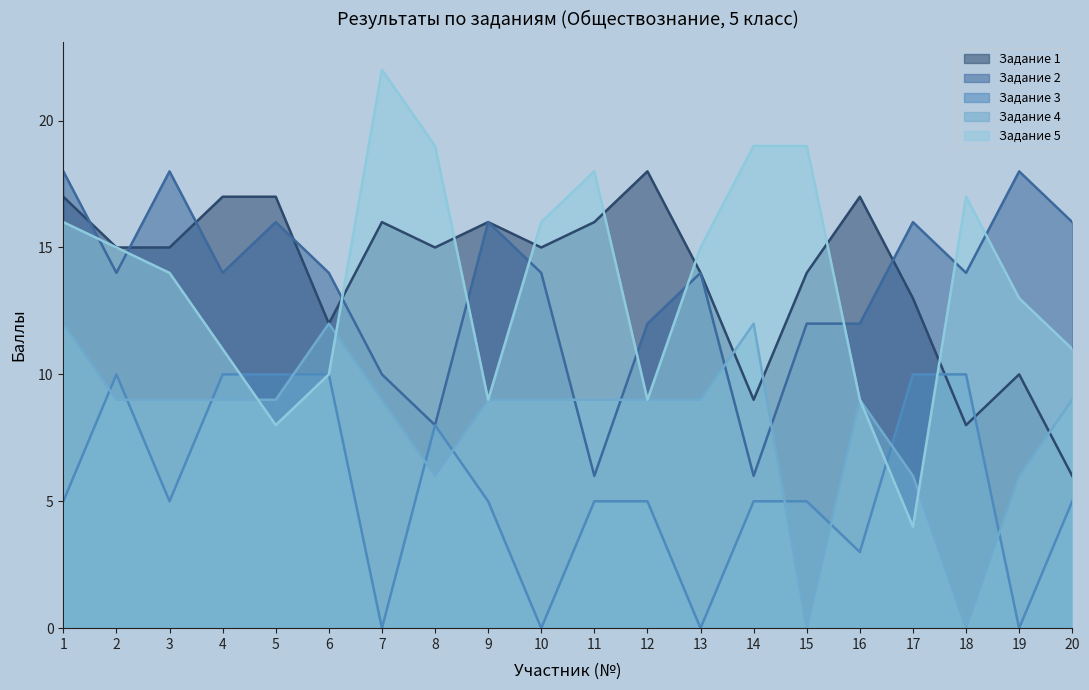

Which label corresponds to the largest value in the chart?

7